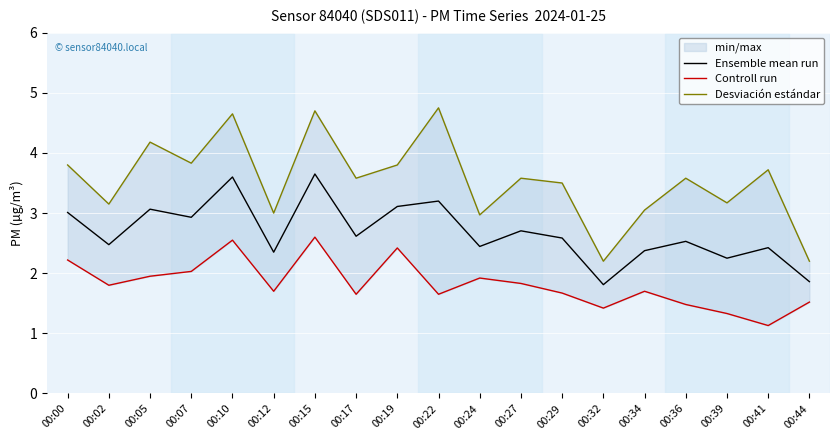

At 00:29, list the series in order from smallest to largest.

Controll run, Ensemble mean run, Desviación estándar